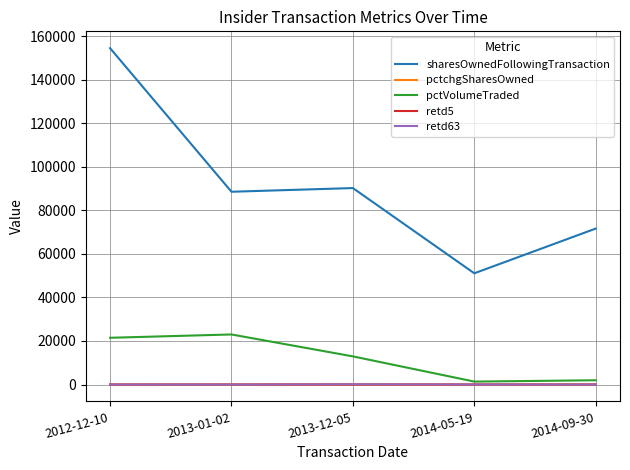

List the labels in order of sharesOwnedFollowingTransaction value, smallest first.

2014-05-19, 2014-09-30, 2013-01-02, 2013-12-05, 2012-12-10